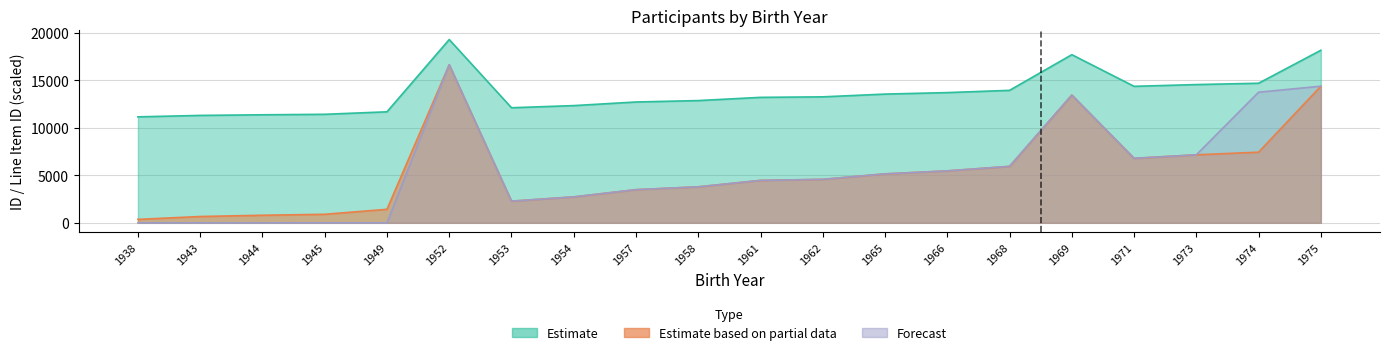

Rank the series by their maximum value, from lowest to highest.

Estimate based on partial data, Forecast